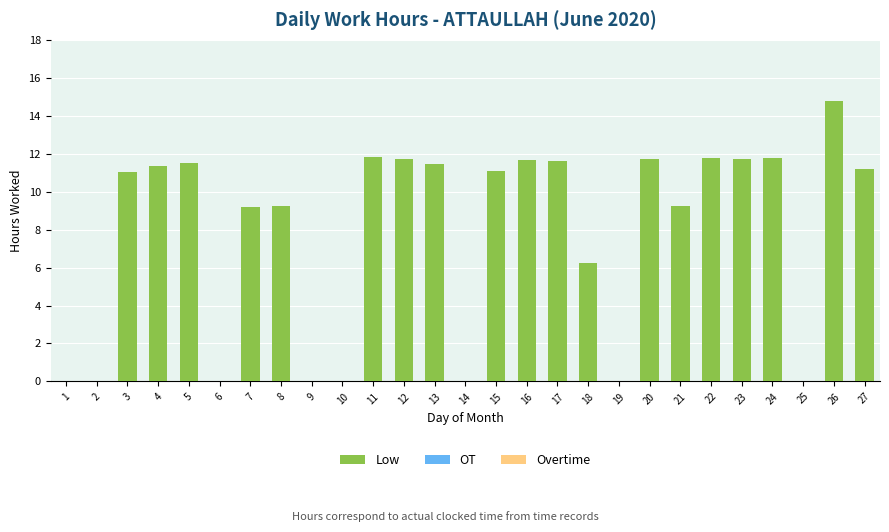

Which label corresponds to the largest value in the chart?

26